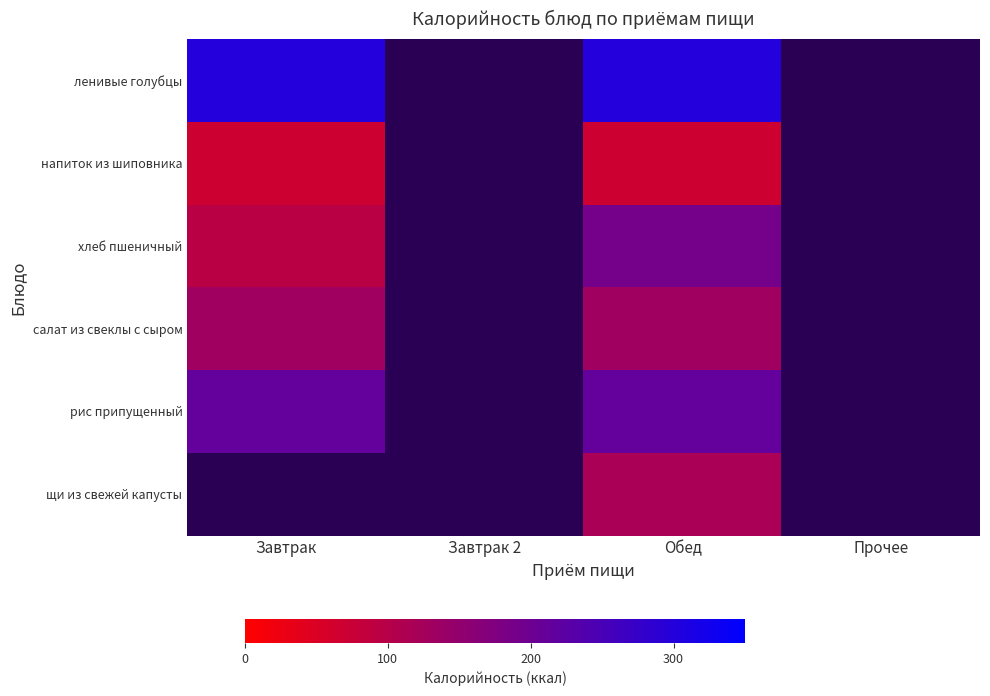

True or false: салат из свеклы с сыром has a value of 56.9 at Обед.

False